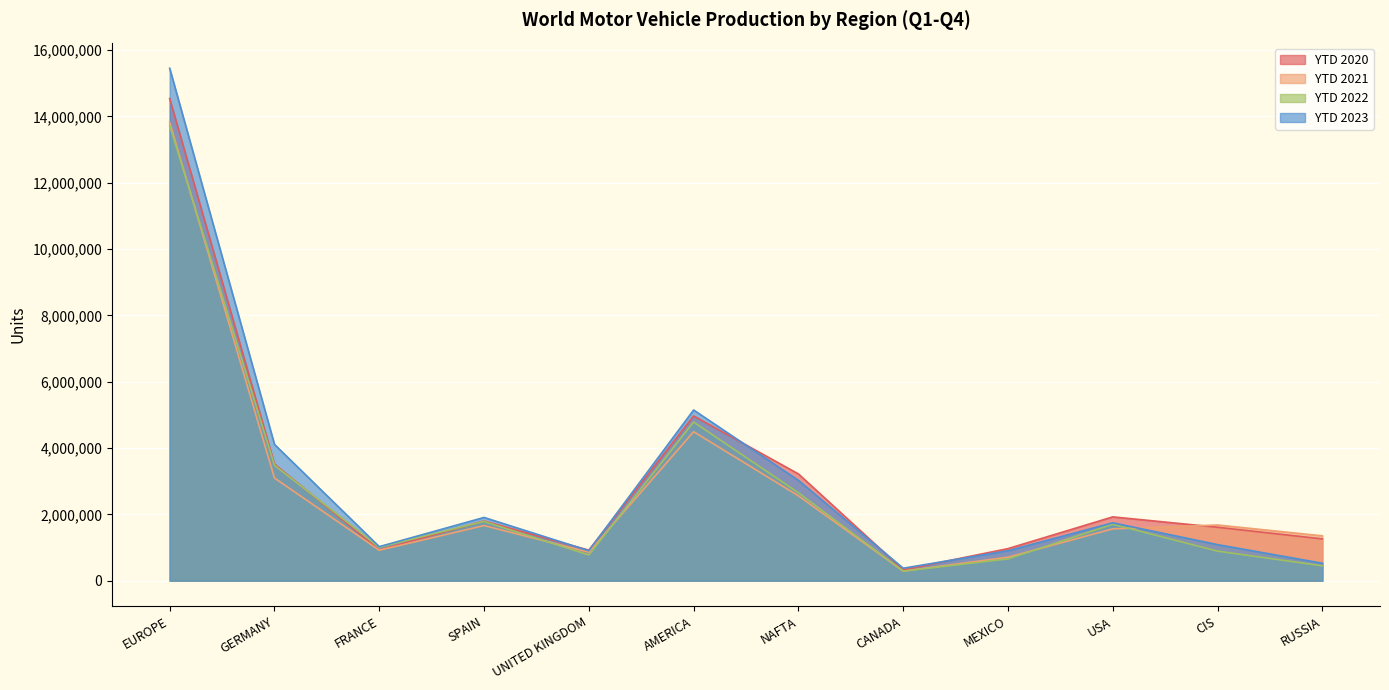

Which series has the widest spread of values?

YTD 2023